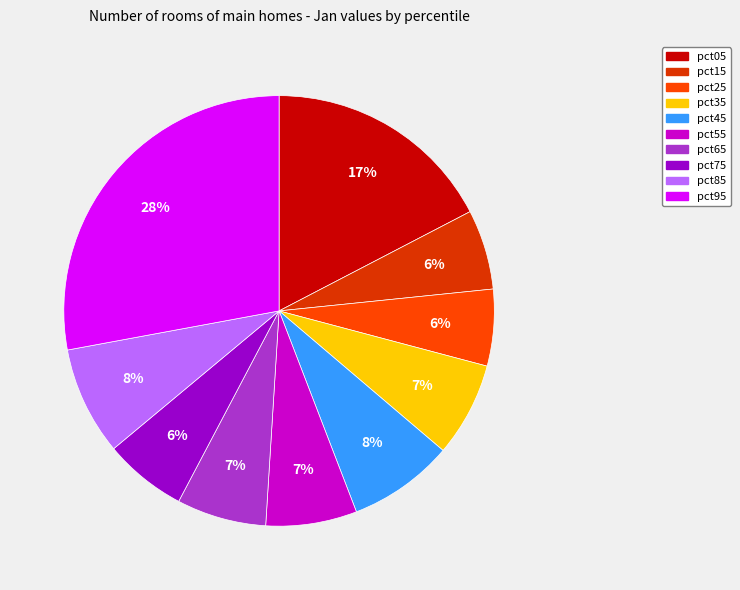

Which slice is the smallest?

pct25